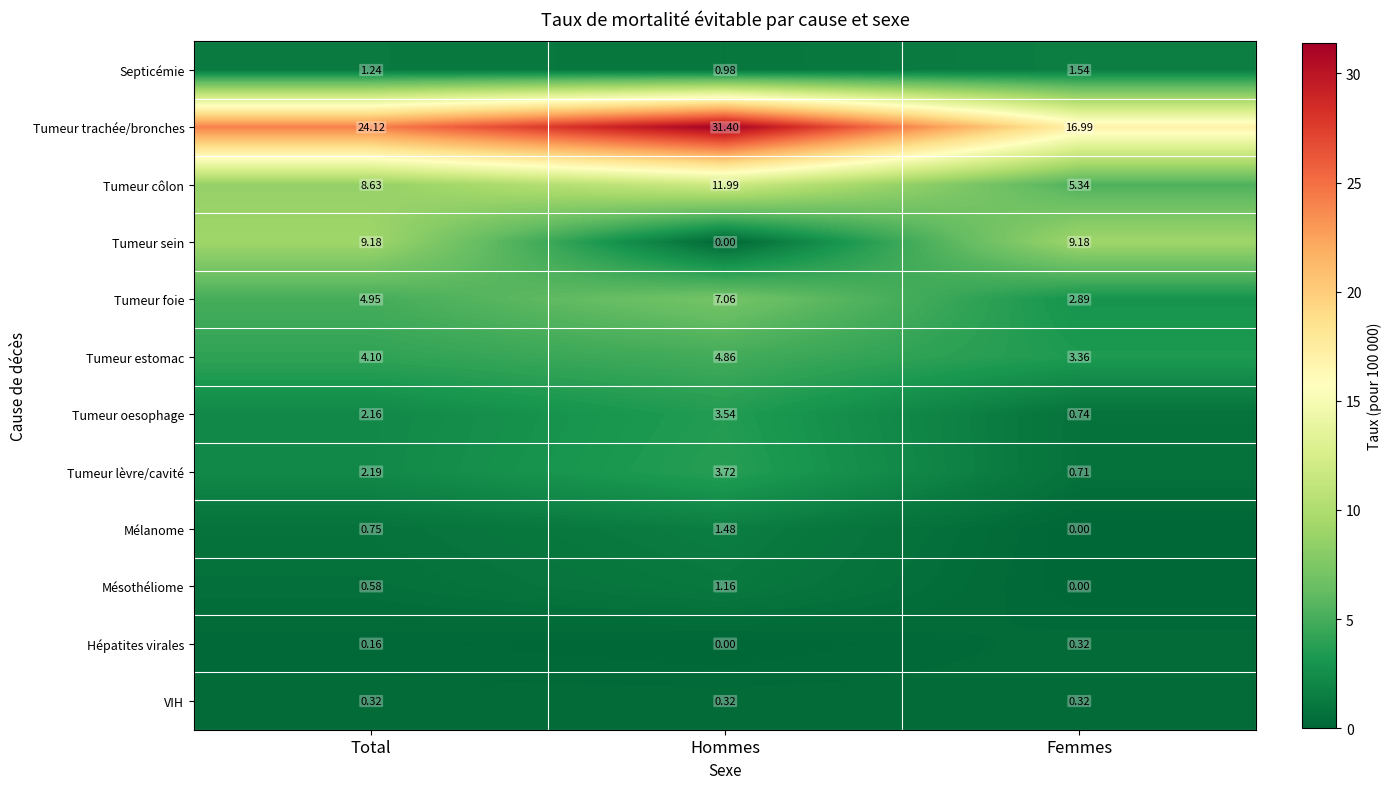

How many categories are shown in the chart?

3